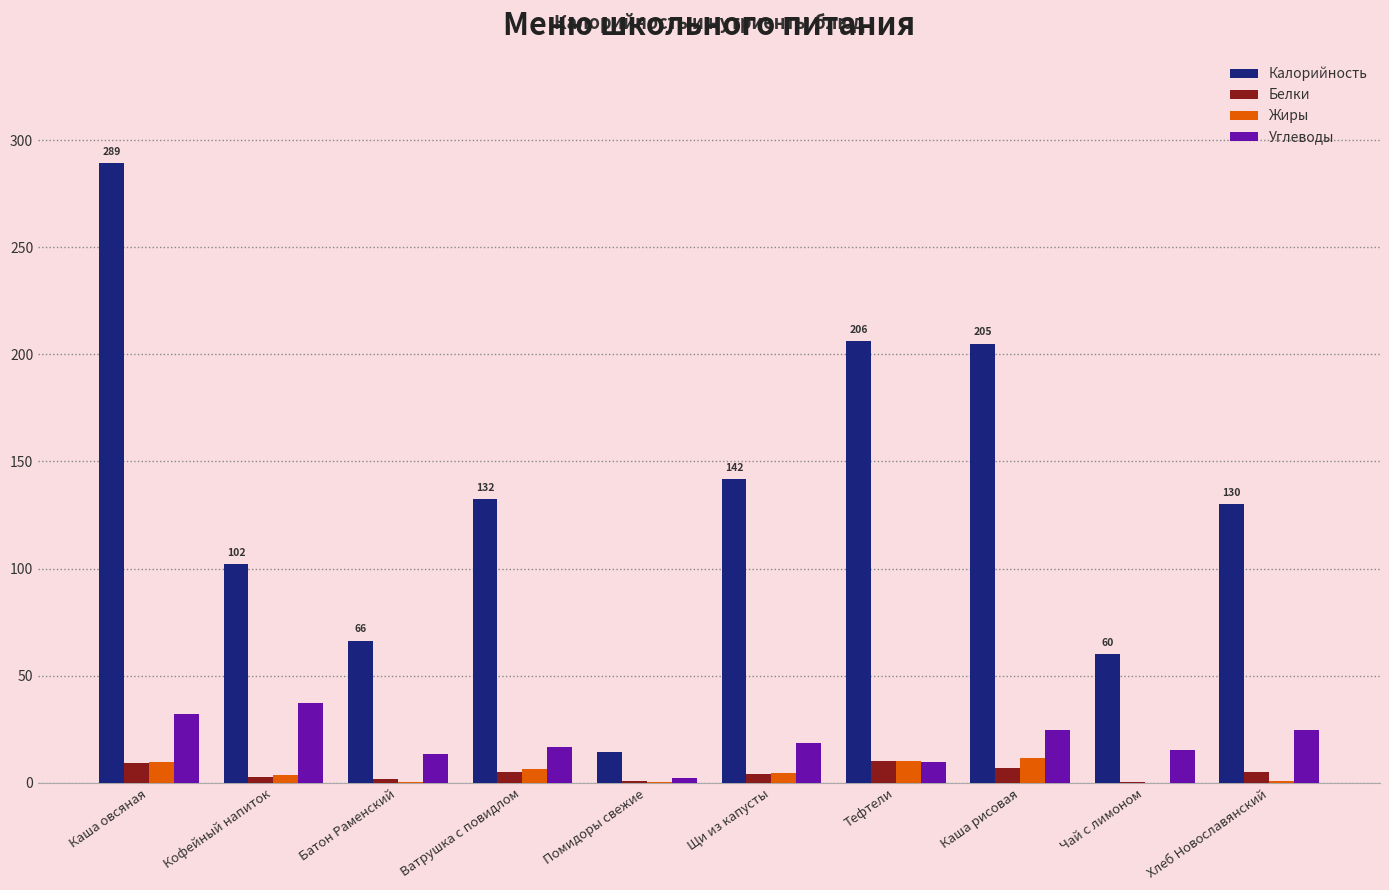

Does the chart contain stacked bars?

No